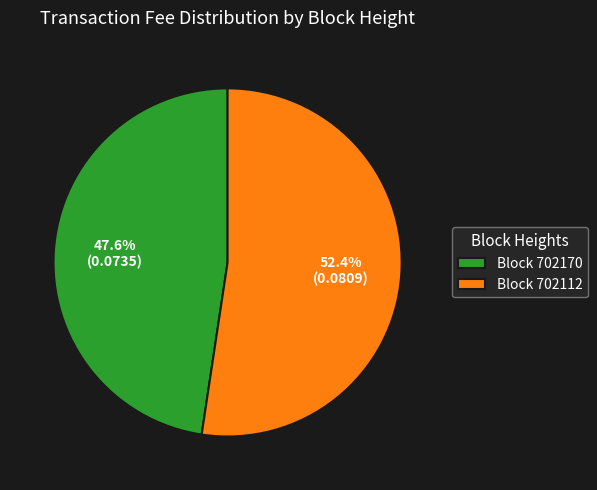

Rank the categories by value from highest to lowest.

Block 702112, Block 702170